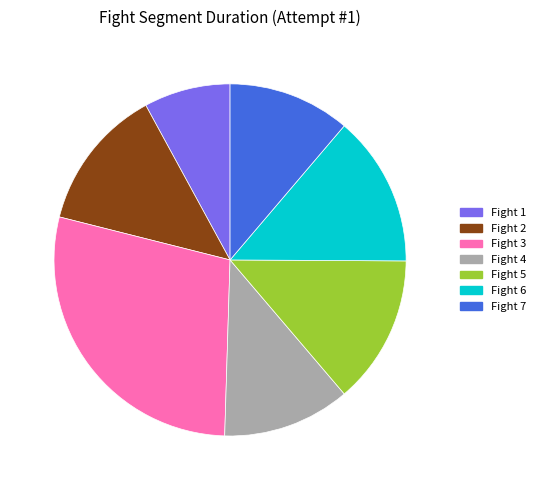

To the nearest percent, what portion does Fight 2 represent?

13%